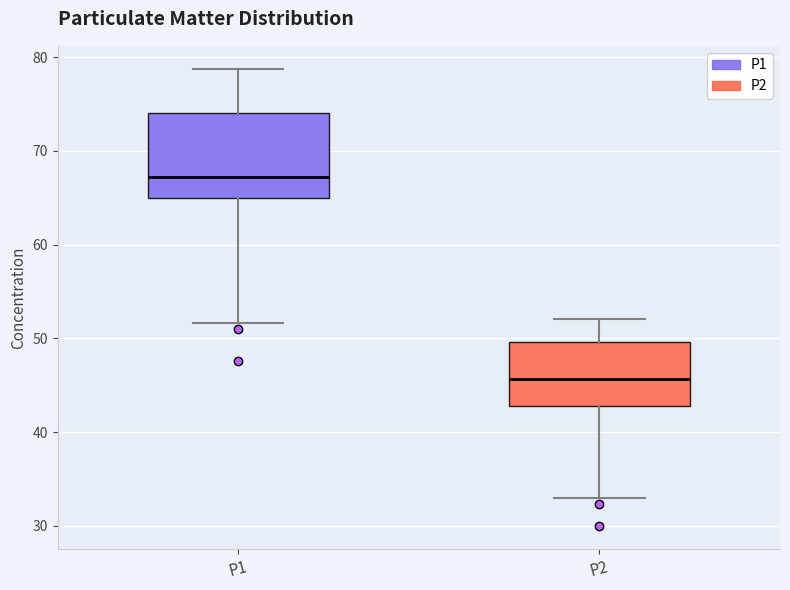

Reading left to right, read every box against the y-axis: the position of its median line, the range the box covers, and the ends of its whiskers. The values are not printed on the chart, so give them approximately, as read against the axis.

P1: median 67, box 65 to 74, whiskers 52 to 79
P2: median 46, box 43 to 50, whiskers 33 to 52